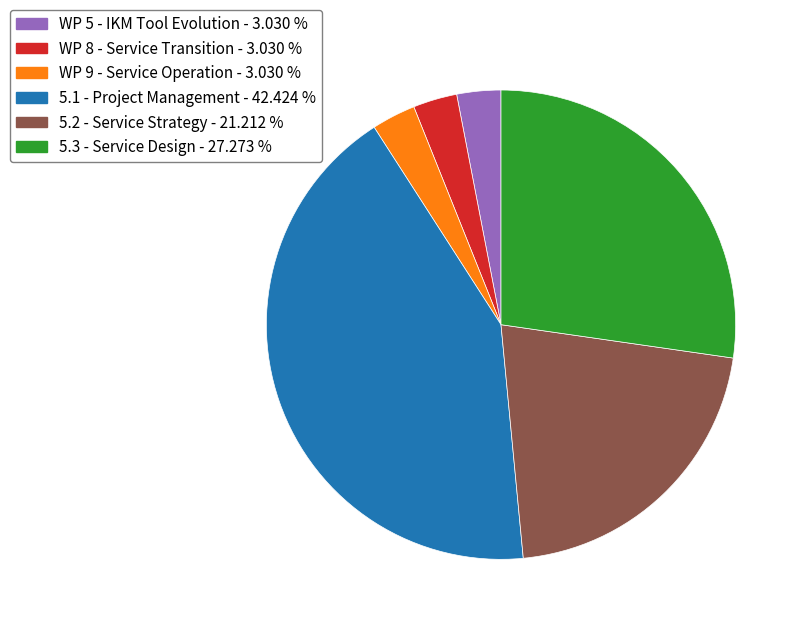

What is the largest slice in the pie chart?

5.1 - Project Management